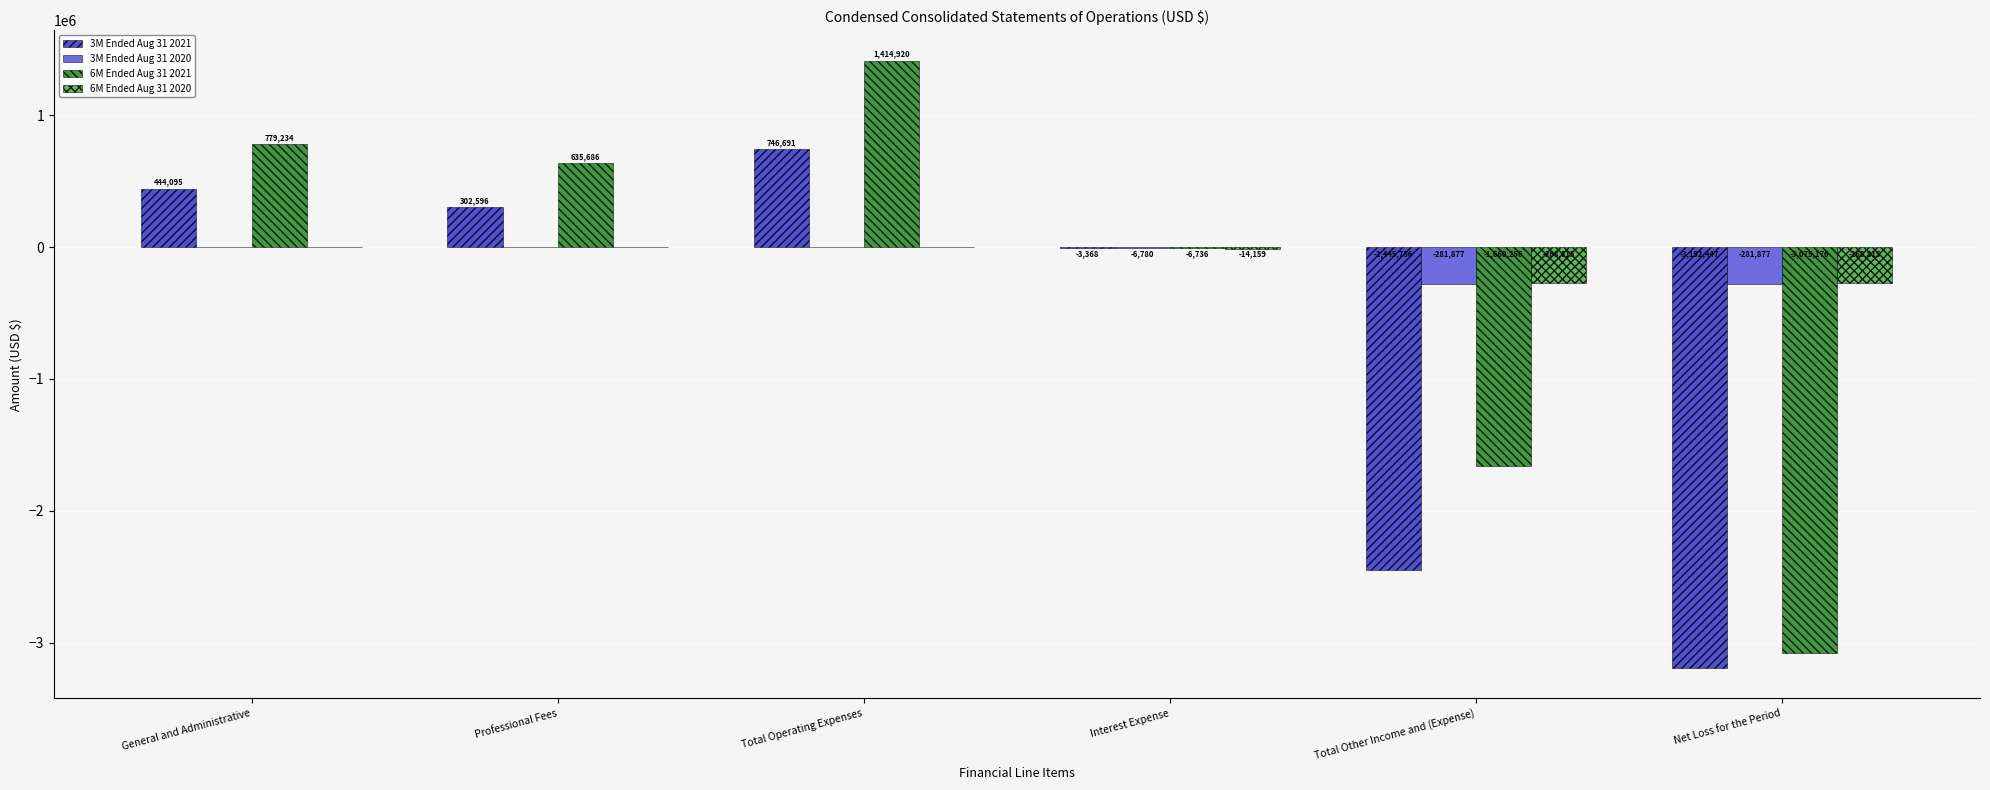

Which category has the highest value in the 6M Ended Aug 31 2021 series?

Total Operating Expenses